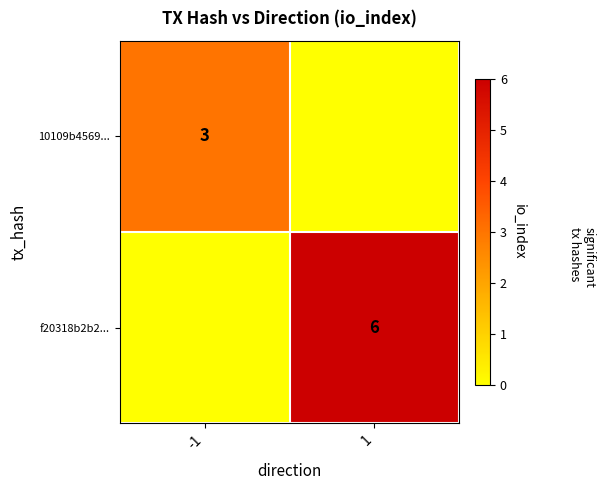

The 10109b4569... series shows 5 at -1. True or false?

False